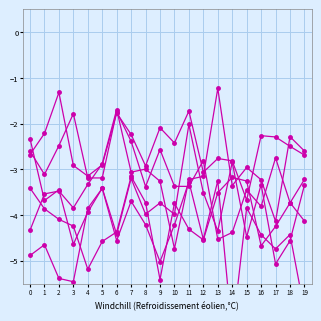

Reading right to left, what are all the values shown in this chart?

за счет минимального взноса: -4.1	-3.7	-2.7	-3.8	-3.4	-4.4	-4.5	-2.8	-3.4	-3.4	-2.6	-3.4	-2.4	-1.7	-3.2	-3.2	-1.8	-2.5	-3.1	-2.6
сверх минимального размера: -3.3	-4.6	-5.1	-3.3	-4.5	-2.8	-4.3	-3.5	-2.0	-4.0	-3.7	-4.0	-3.2	-4.4	-3.4	-3.9	-4.6	-3.4	-3.7	-2.3
Итого фонд: -3.2	-3.7	-4.2	-4.7	-3.3	-3.2	-3.5	-4.5	-4.3	-3.7	-5.4	-3.7	-3.2	-4.4	-4.6	-5.2	-4.2	-4.1	-3.9	-3.4
Поступило всего: -6.1	-4.4	-4.7	-4.4	-3.8	-6.6	-3.2	-4.5	-3.3	-4.2	-5.0	-4.2	-3.7	-4.6	-3.4	-3.8	-5.5	-5.4	-4.6	-4.9
Использовано: -2.7	-2.5	-2.3	-2.3	-3.7	-2.8	-2.8	-3.1	-1.7	-2.4	-2.1	-2.9	-2.2	-1.8	-2.9	-3.1	-2.9	-1.3	-2.2	-2.7
Остаток на конец: -2.6	-2.3	-4.1	-3.2	-3.0	-3.4	-1.2	-3.2	-3.2	-4.7	-3.3	-3.0	-3.1	-1.7	-2.9	-3.3	-3.8	-3.5	-3.5	-4.3